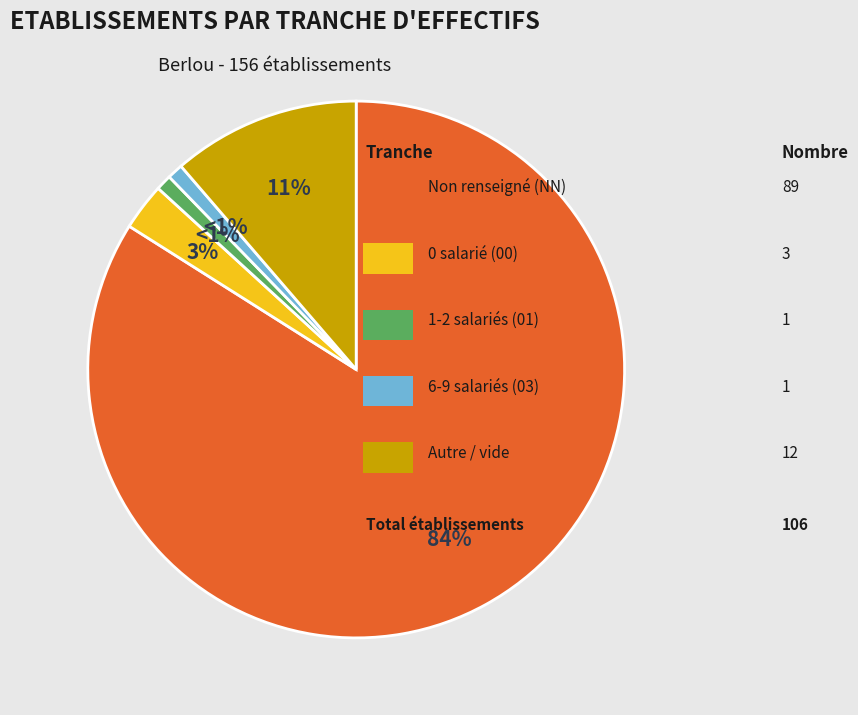

Is there a majority slice in this chart?

Yes